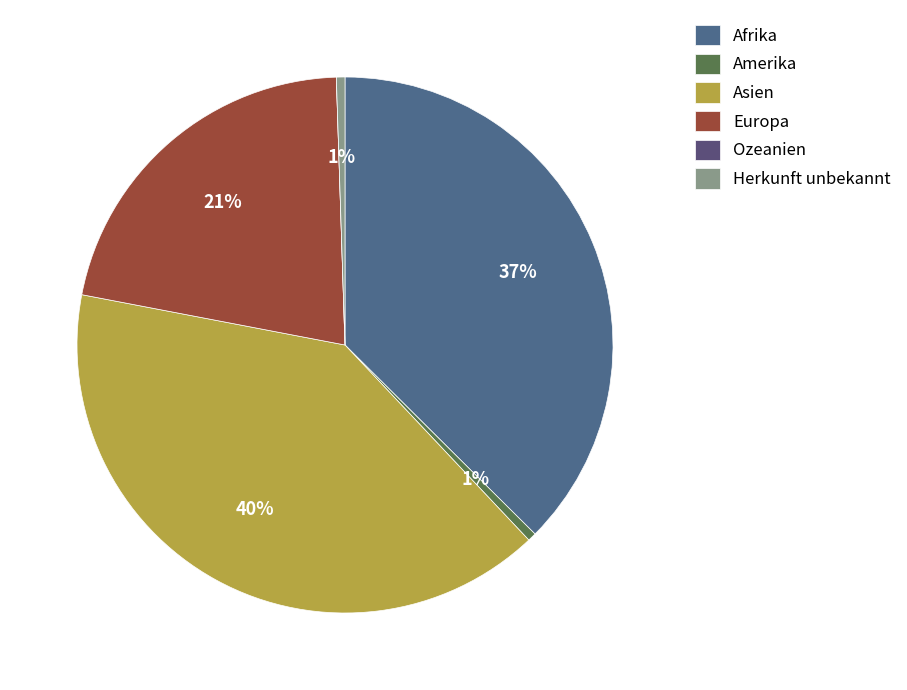

Approximately how many times larger is the value at Asien compared to Afrika?

1.1